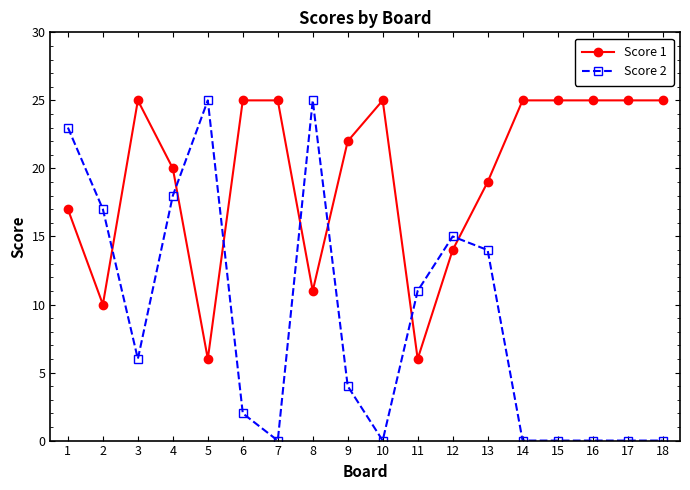

True or false: Score 2 has more than 1 interior local peaks.

True